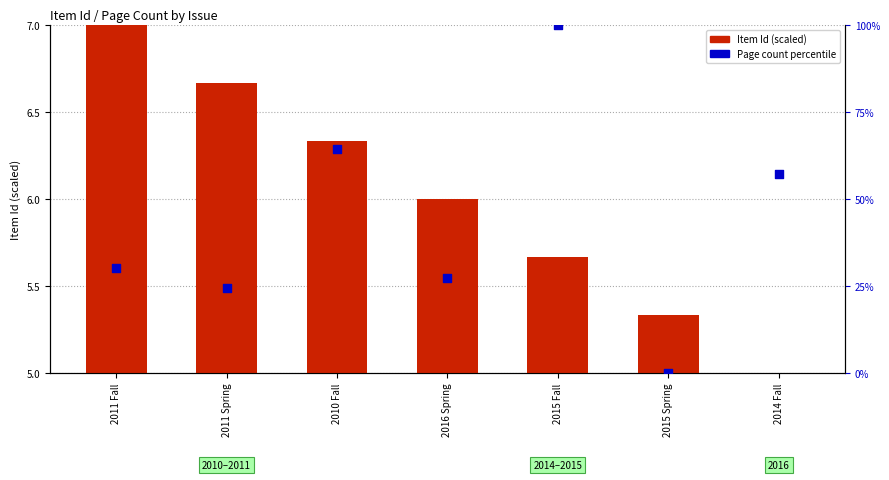

Is the value of Page count percentile at 2011 Fall greater than the value of Item Id (scaled) at 2015 Spring?

Yes